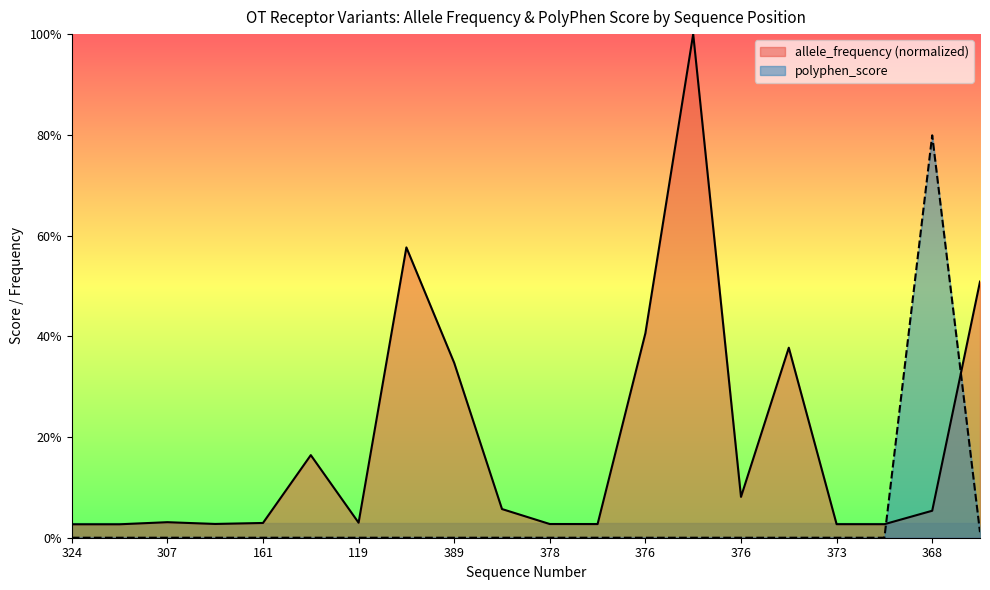

How many interior local peaks does the polyphen_score series have?

1